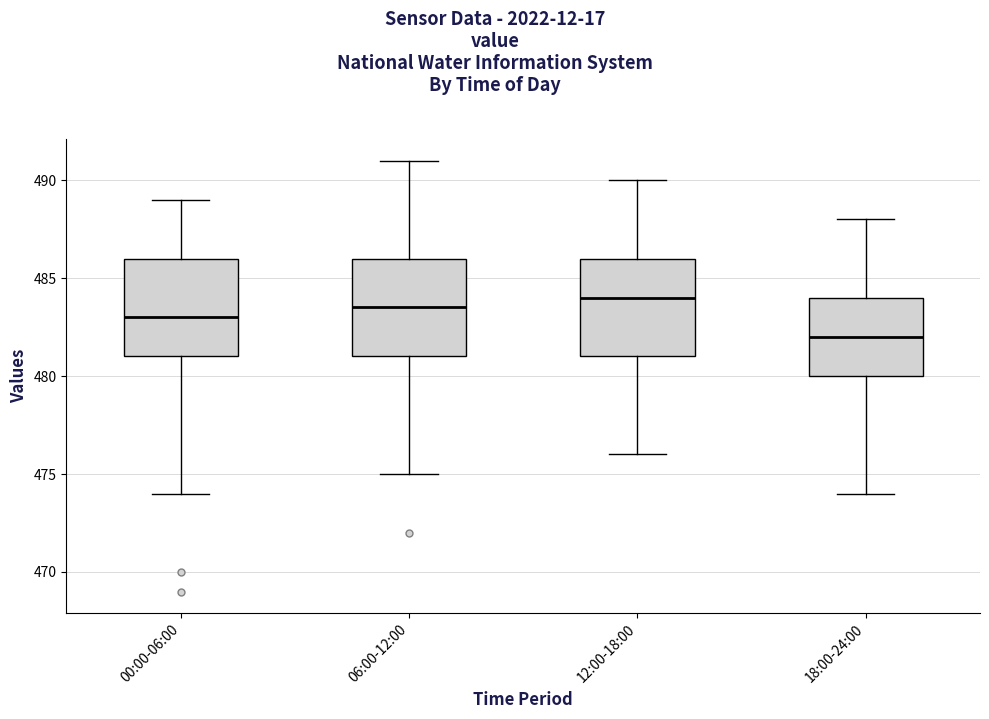

Where does the upper whisker of the box for 12:00-18:00 end on the y-axis? The values are not printed on the chart, so give them approximately, as read against the axis.

490.0